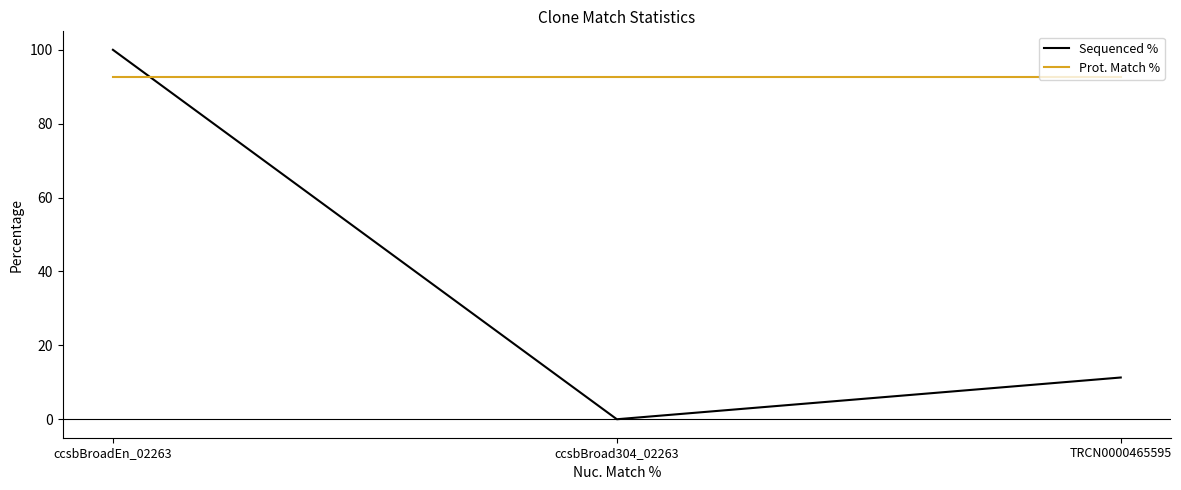

How many values in the Sequenced % series are below 11?

1